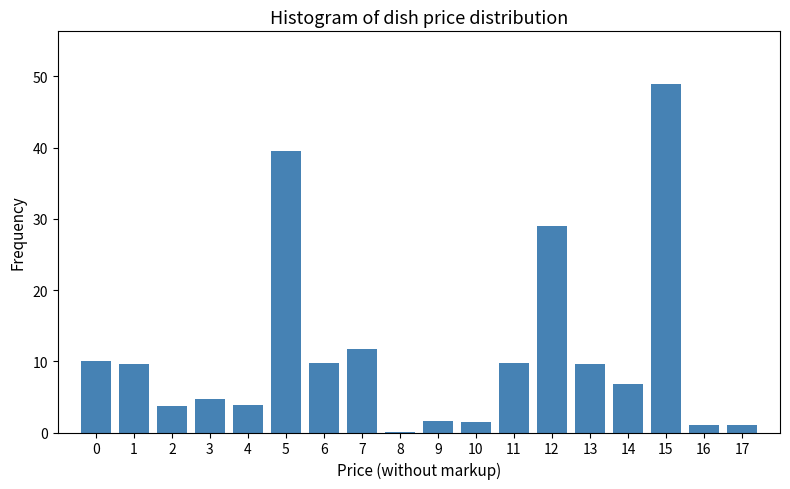

What is the sum of all values?

202.4